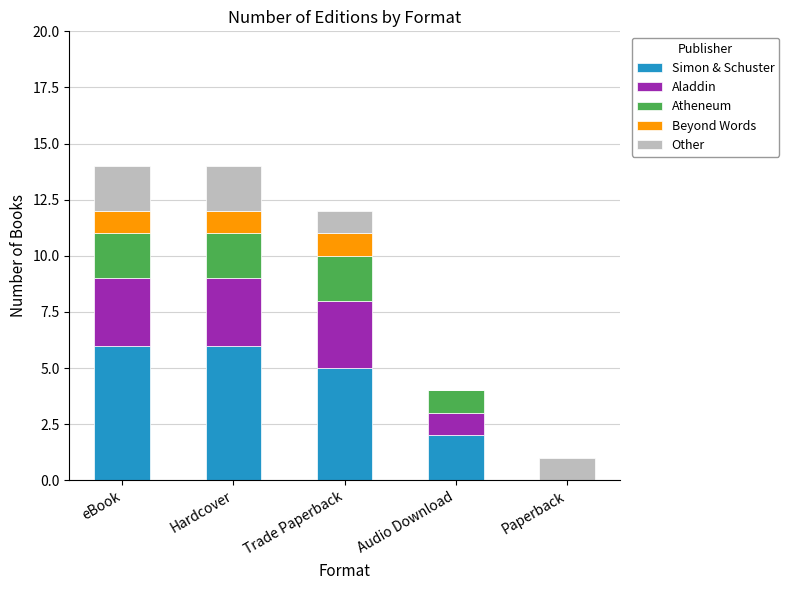

What is the highest value of the Simon & Schuster series?

6